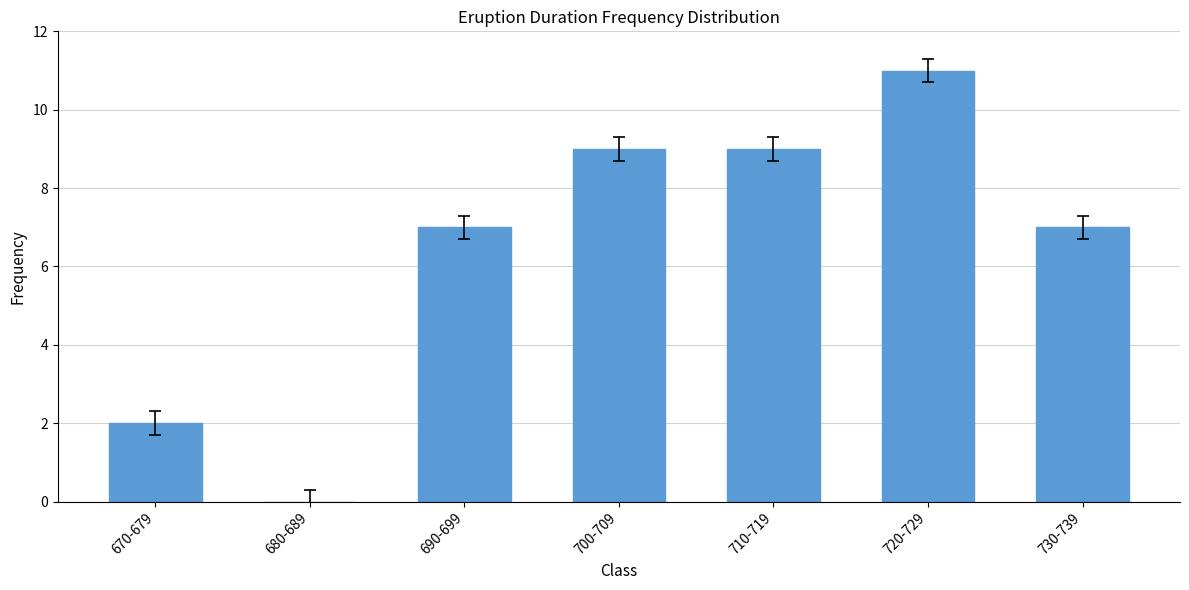

Does the chart contain stacked bars?

No